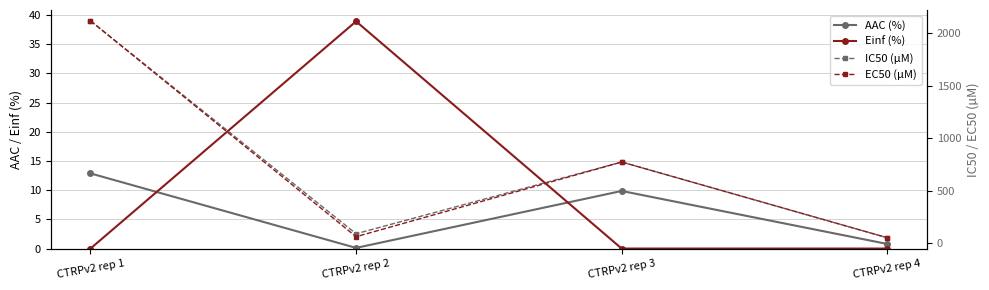

Which series has the largest range (max minus min)?

IC50 (µM)